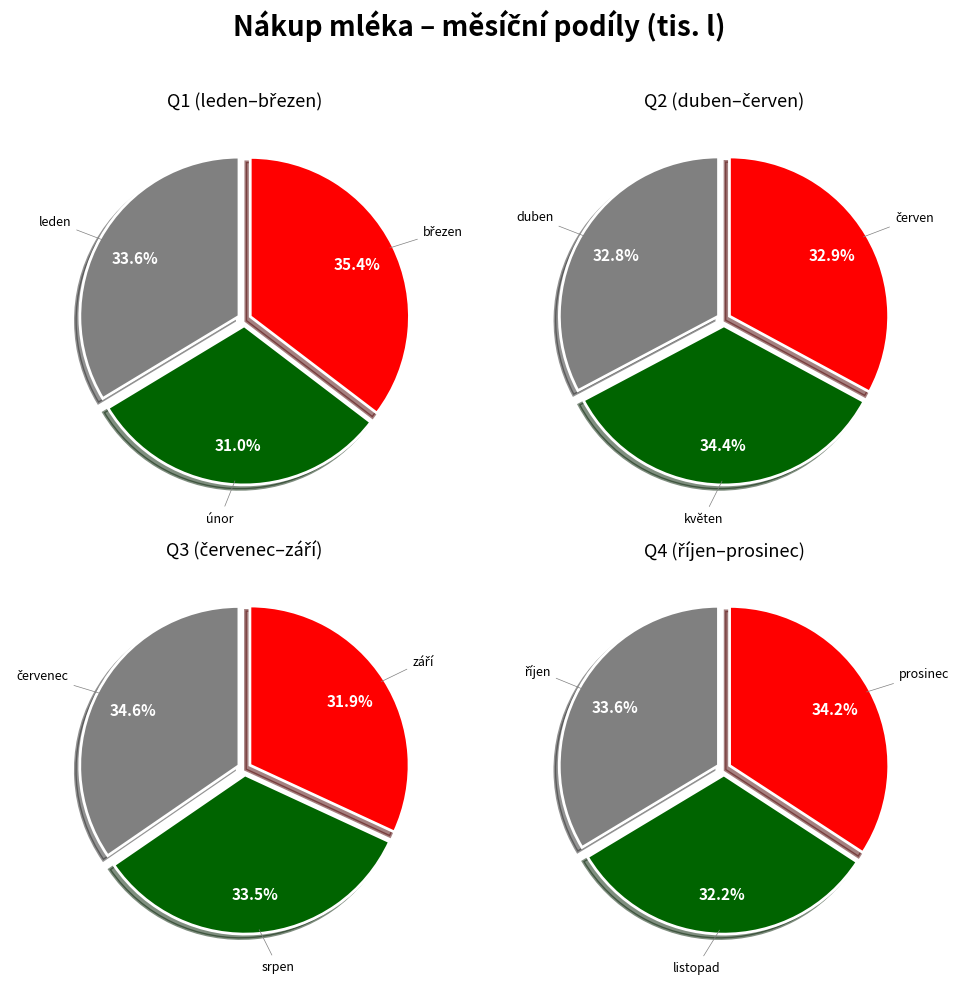

Between listopad and srpen, which is larger?

srpen